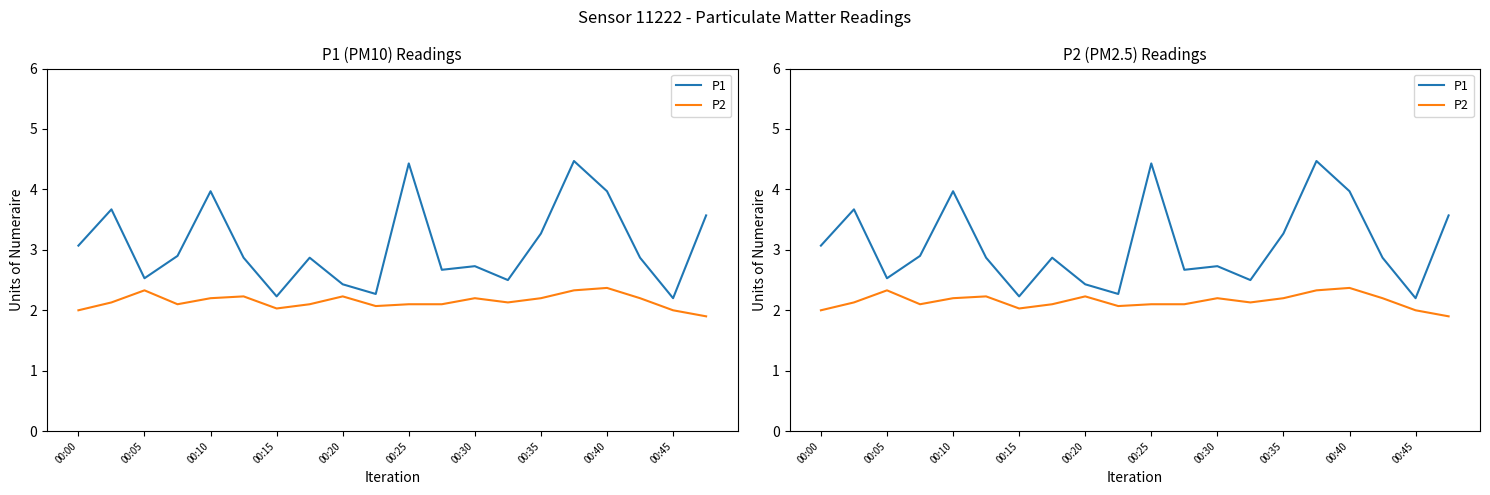

Reading right to left, list all the values displayed in this chart.

P1: 3.6	2.2	2.9	4.0	4.5	3.3	2.5	2.7	2.7	4.4	2.3	2.4	2.9	2.2	2.9	4.0	2.9	2.5	3.7	3.1
P2: 1.9	2.0	2.2	2.4	2.3	2.2	2.1	2.2	2.1	2.1	2.1	2.2	2.1	2.0	2.2	2.2	2.1	2.3	2.1	2.0